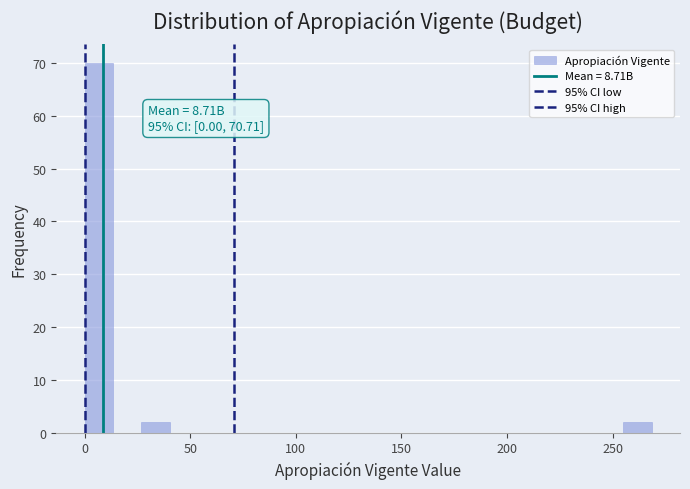

Read against the x-axis, roughly where is the centre of the tallest bar?

5